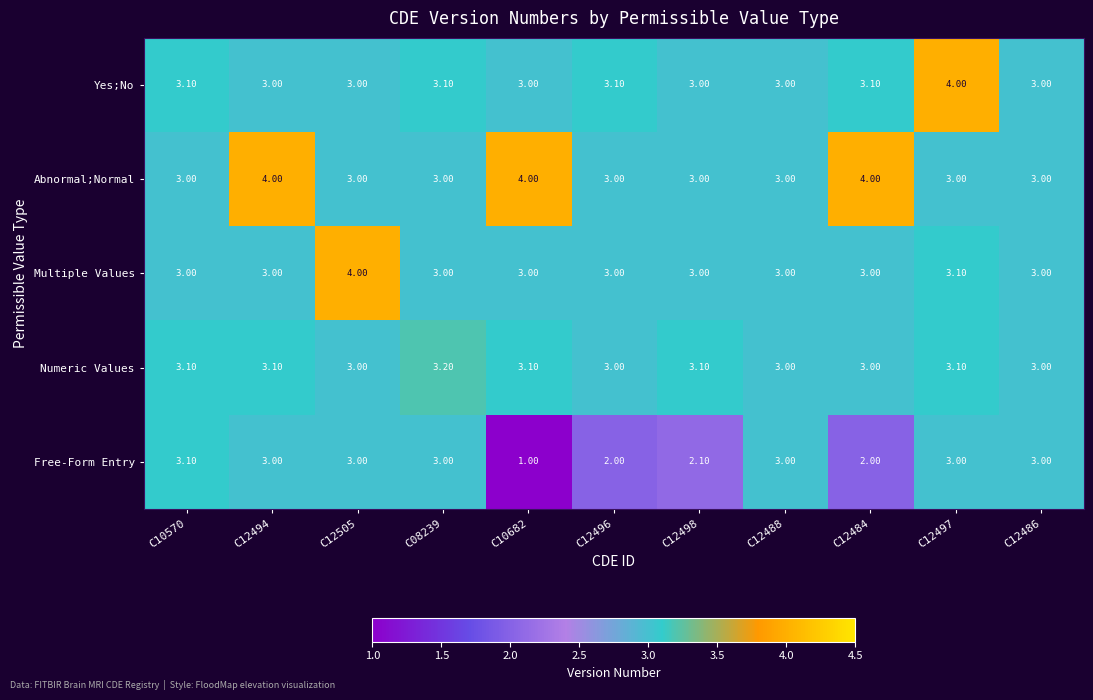

How many series are shown in this chart?

5